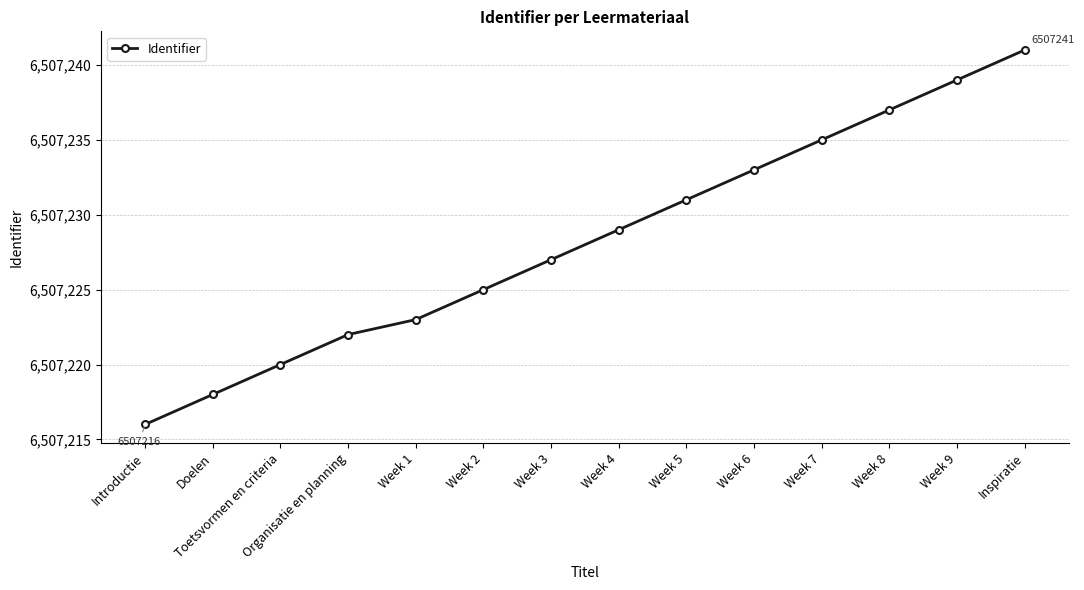

What is the change in value from Week 1 to Inspiratie?

+18